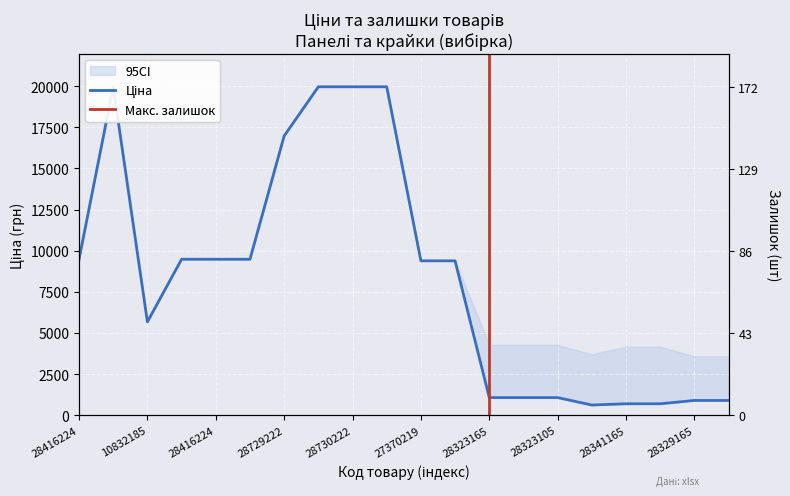

What is the difference between the Ціна values at 28323165 and 27370219?

8314.2